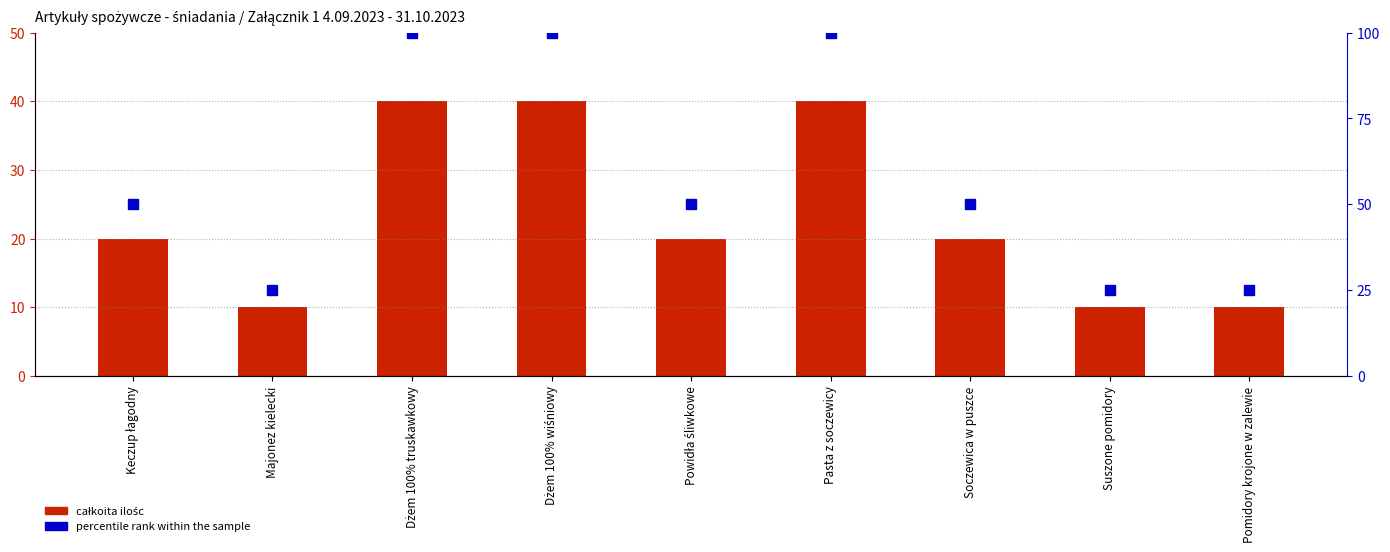

What is the lowest value of the percentile rank within the sample series?

25